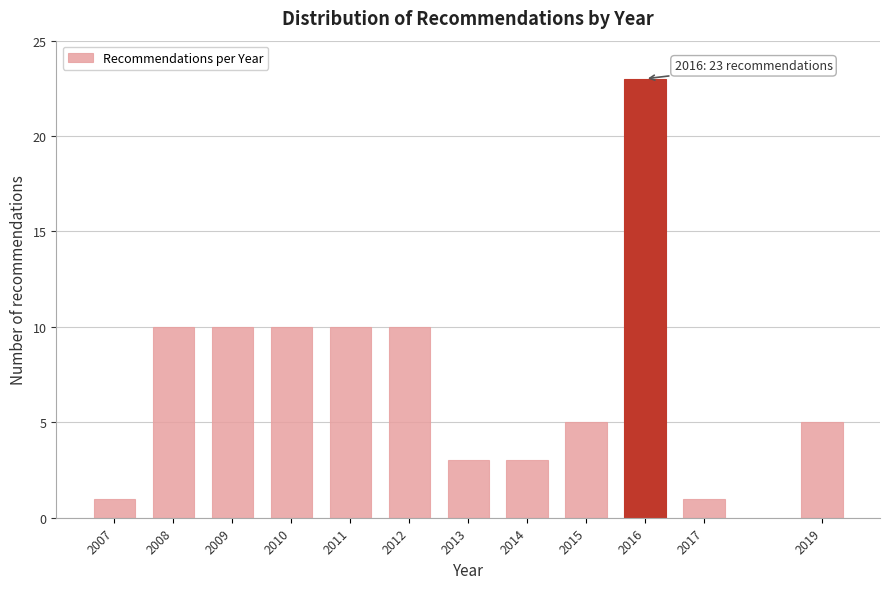

Reading left to right, transcribe all the data shown in this chart.

2007=1	2008=10	2009=10	2010=10	2011=10	2012=10	2013=3	2014=3	2015=5	2016=23	2017=1	2019=5